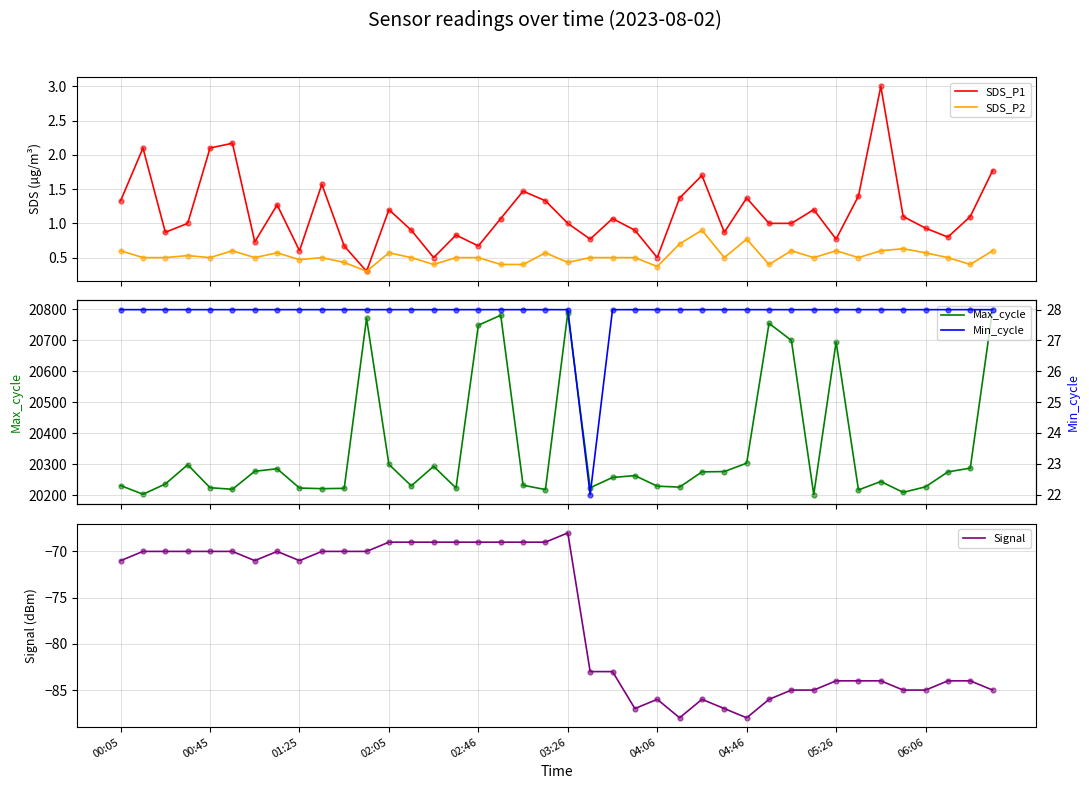

What is the highest value of the SDS_P1 series?

3.0